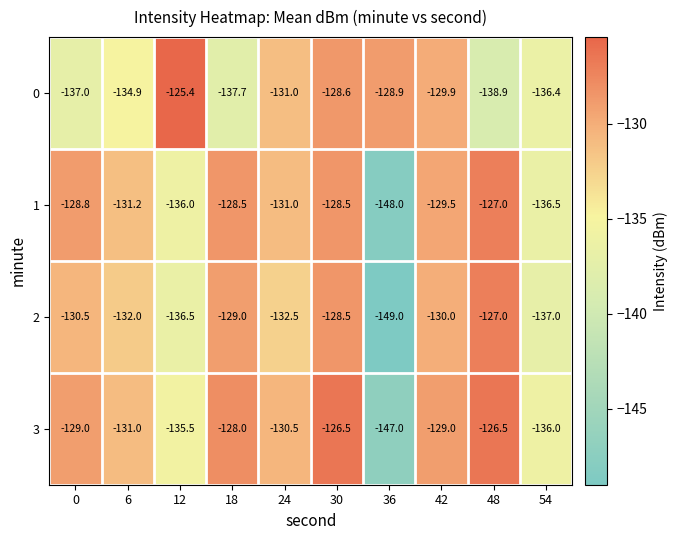

Rank the categories by 0 value from lowest to highest.

48, 18, 0, 54, 6, 24, 42, 36, 30, 12